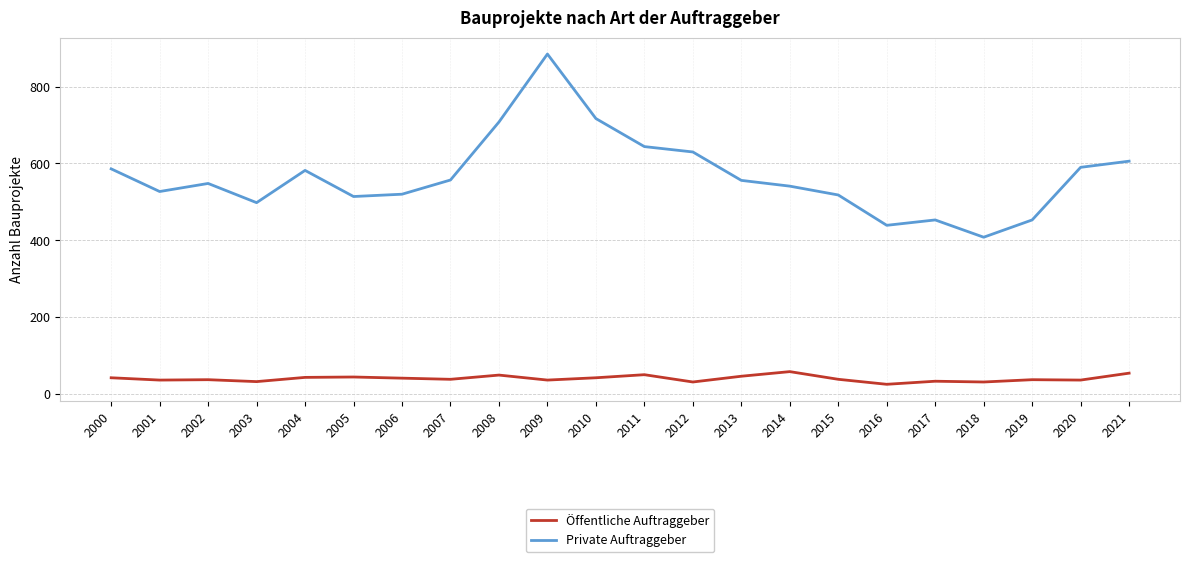

True or false: Öffentliche Auftraggeber has a value of 33 at 2017.

True